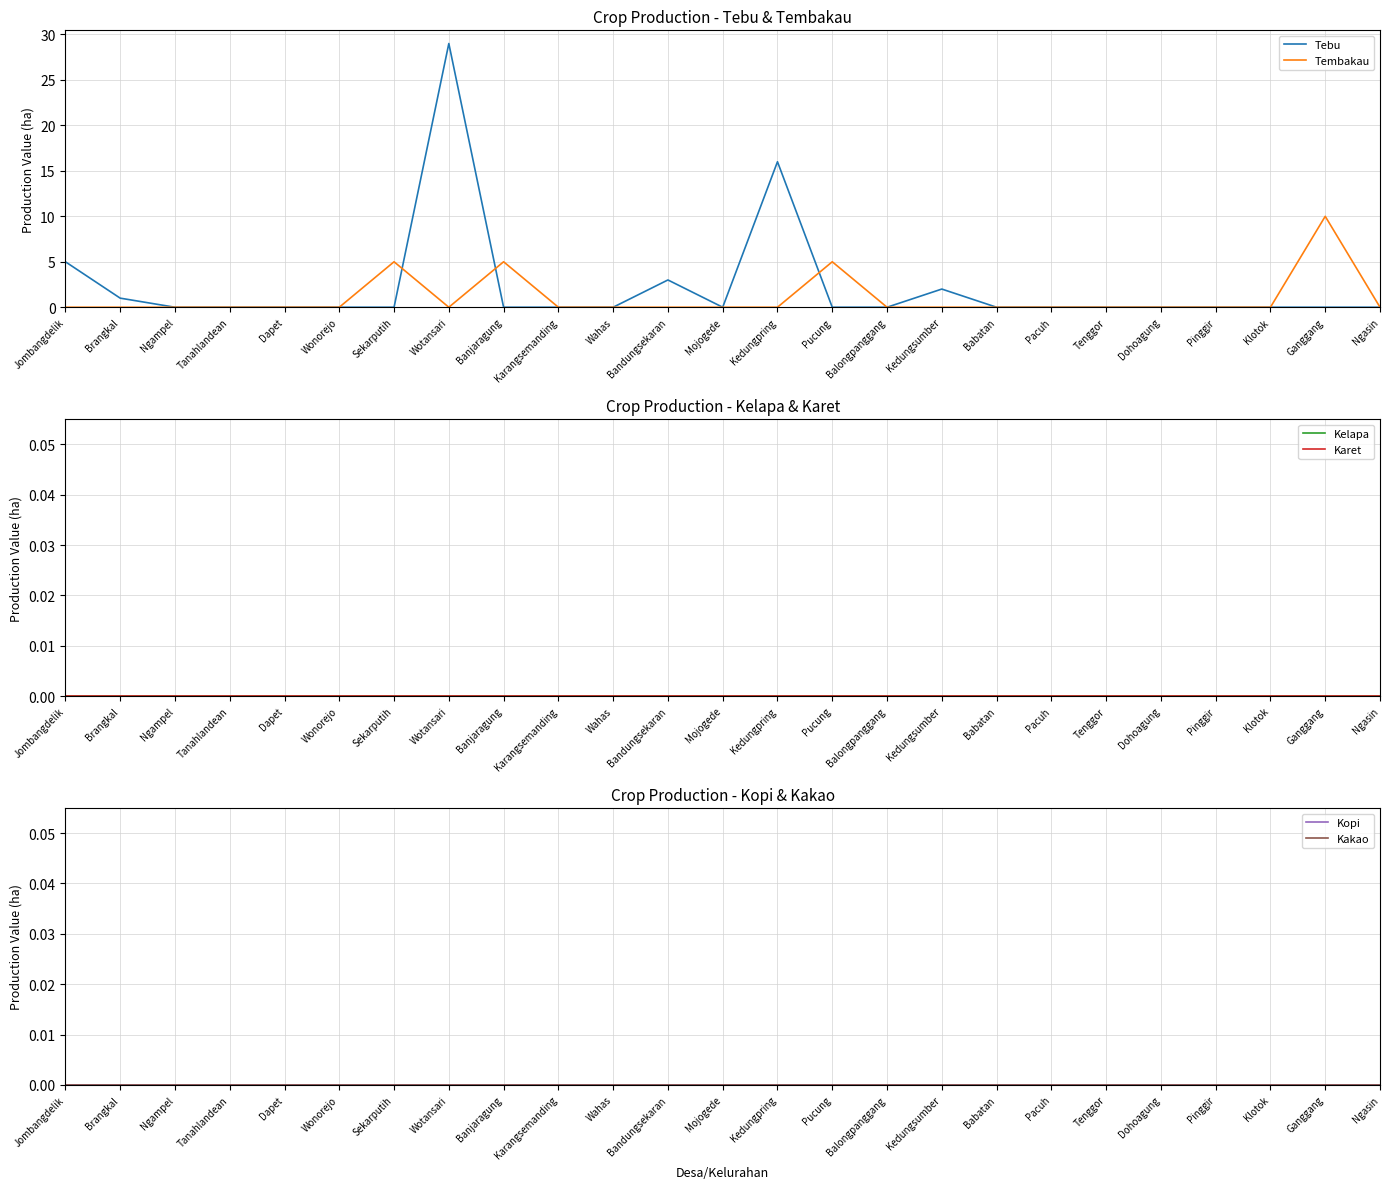

Is the value of Kelapa at Karangsemanding greater than the value of Kopi at Klotok?

No